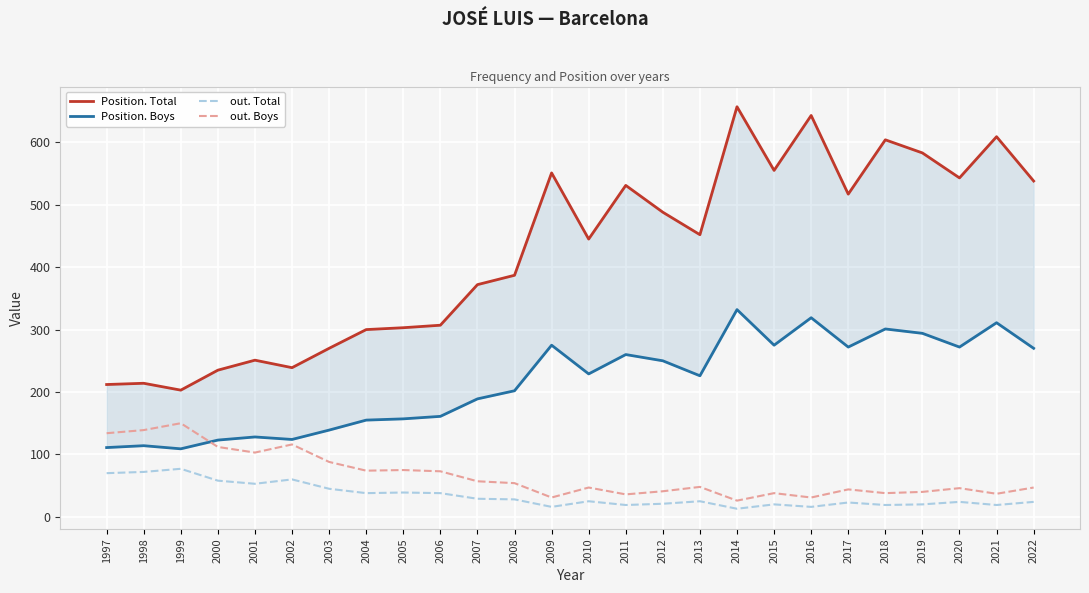

What are all the series names shown in the legend?

Position. Total, Position. Boys, out. Total, out. Boys